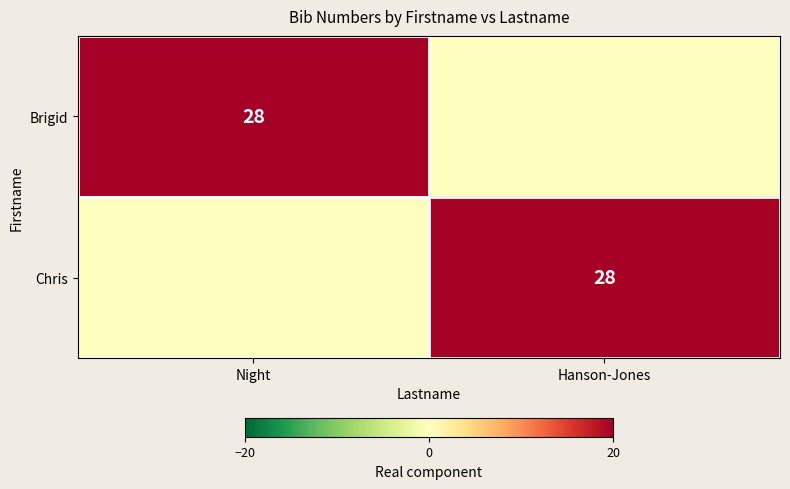

At which category is the sum across all series the highest?

Night